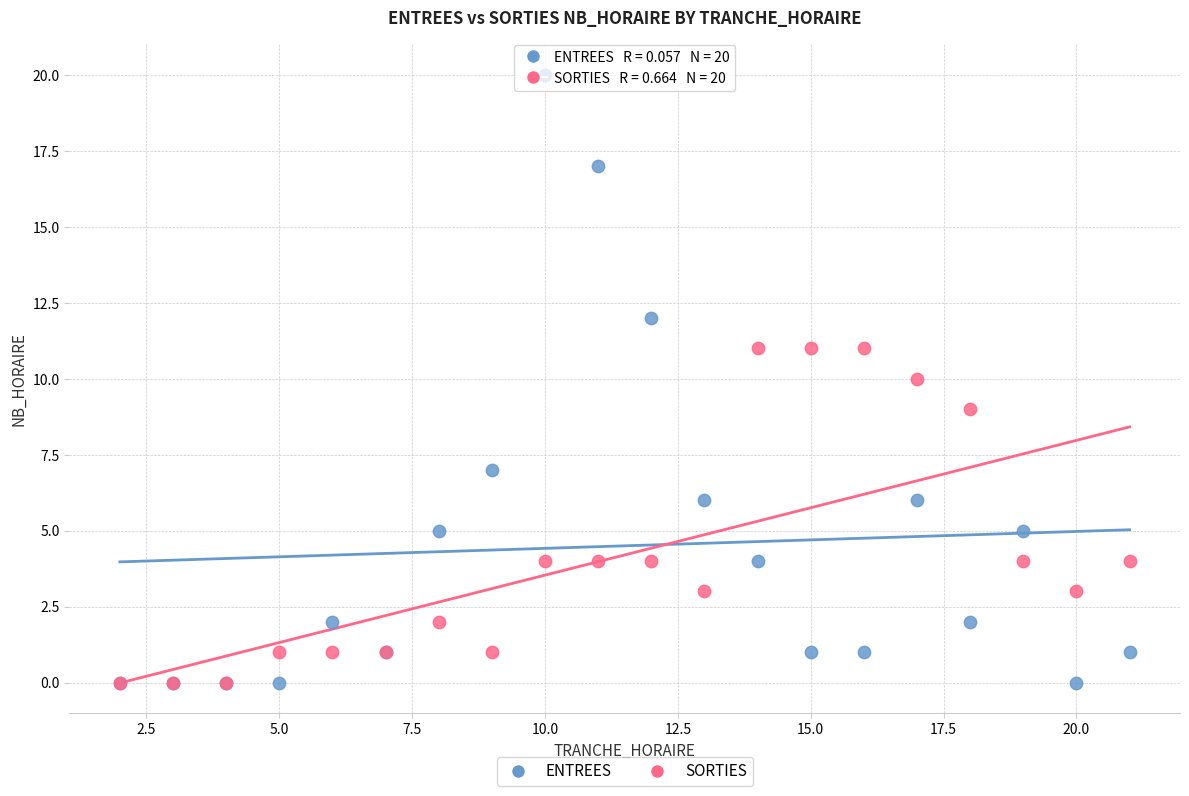

What are all the series names shown in the legend?

ENTREES, SORTIES